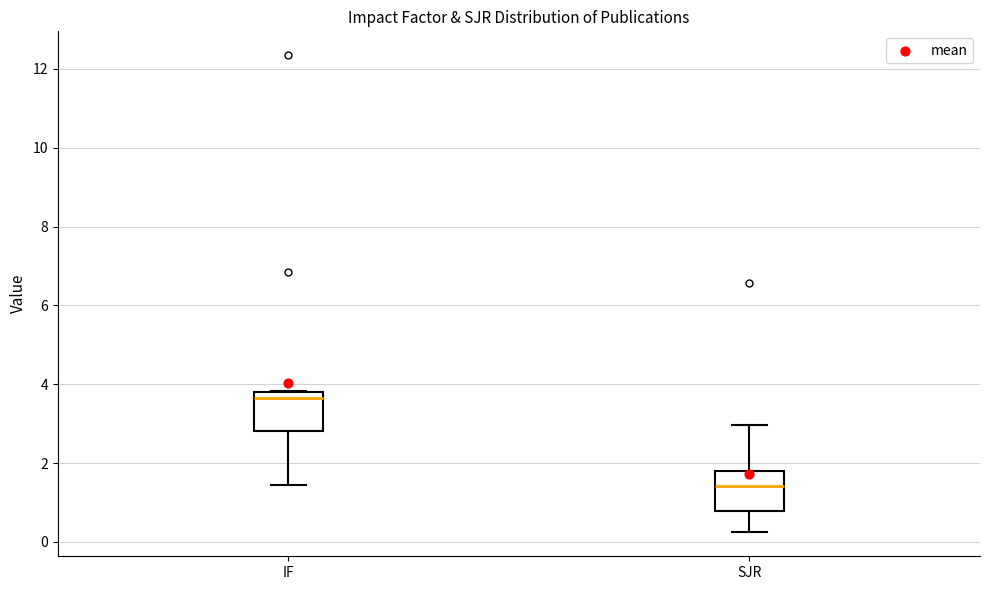

Reading left to right, transcribe this box plot: for each box, give where its median line is, the range the box spans, and where its two whiskers end, as read against the y-axis. The values are not printed on the chart, so give them approximately, as read against the axis.

IF: median 3.6, box 2.8 to 3.8, whiskers 1.4 to 3.8
SJR: median 1.4, box 0.8 to 1.8, whiskers 0.2 to 3.0